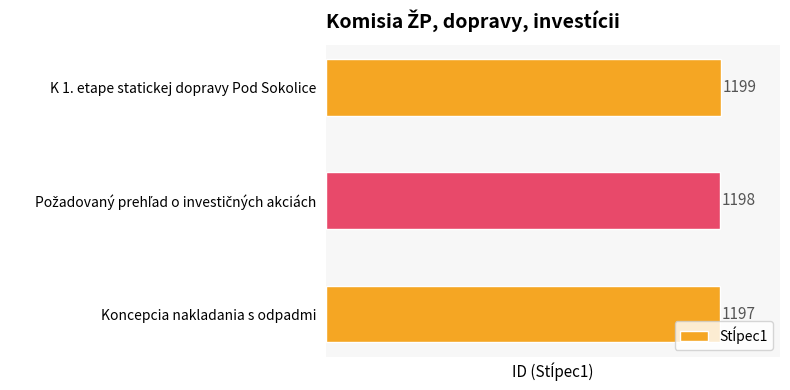

What is the change in value from Koncepcia nakladania s odpadmi to K 1. etape statickej dopravy Pod Sokolice?

+2